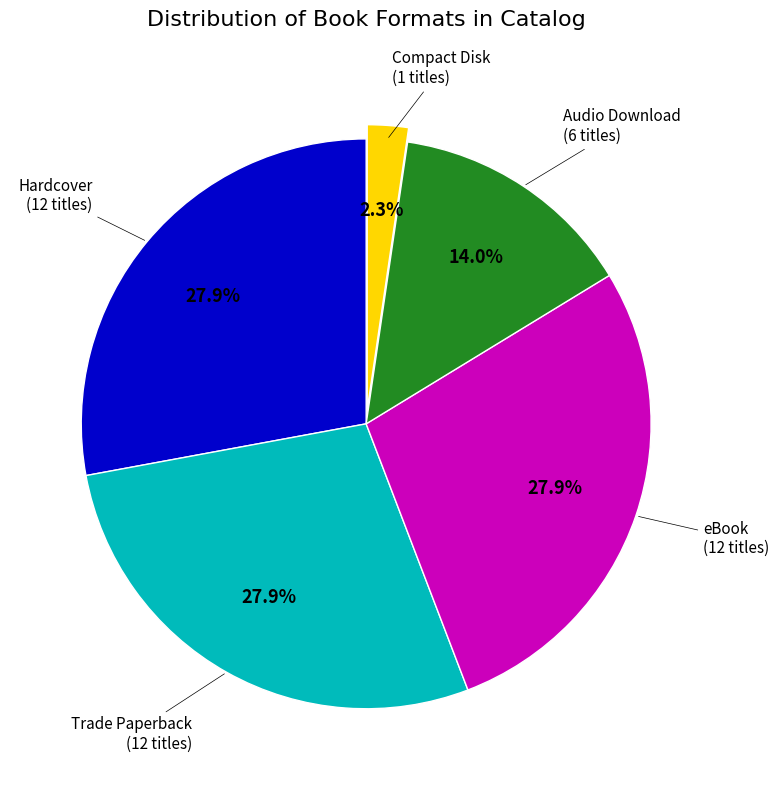

Does any single category account for the majority?

No